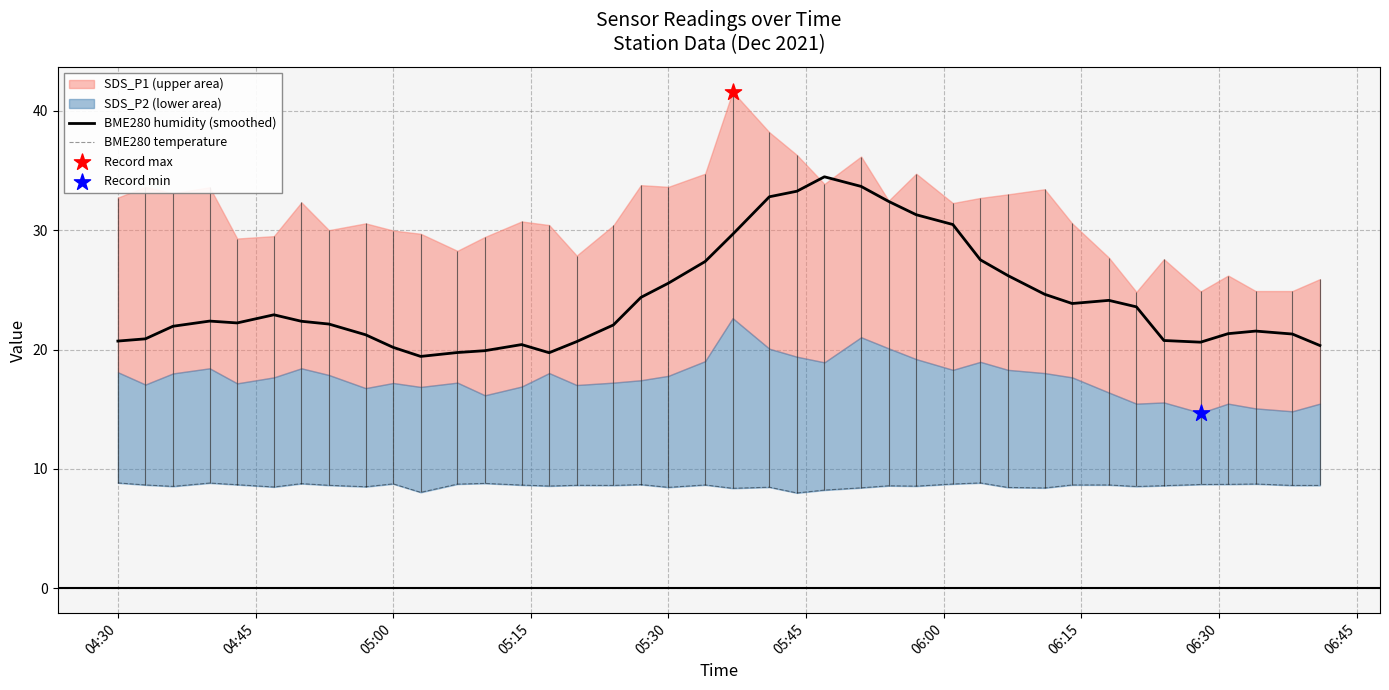

At how many categories does at least one series exceed 12?

40